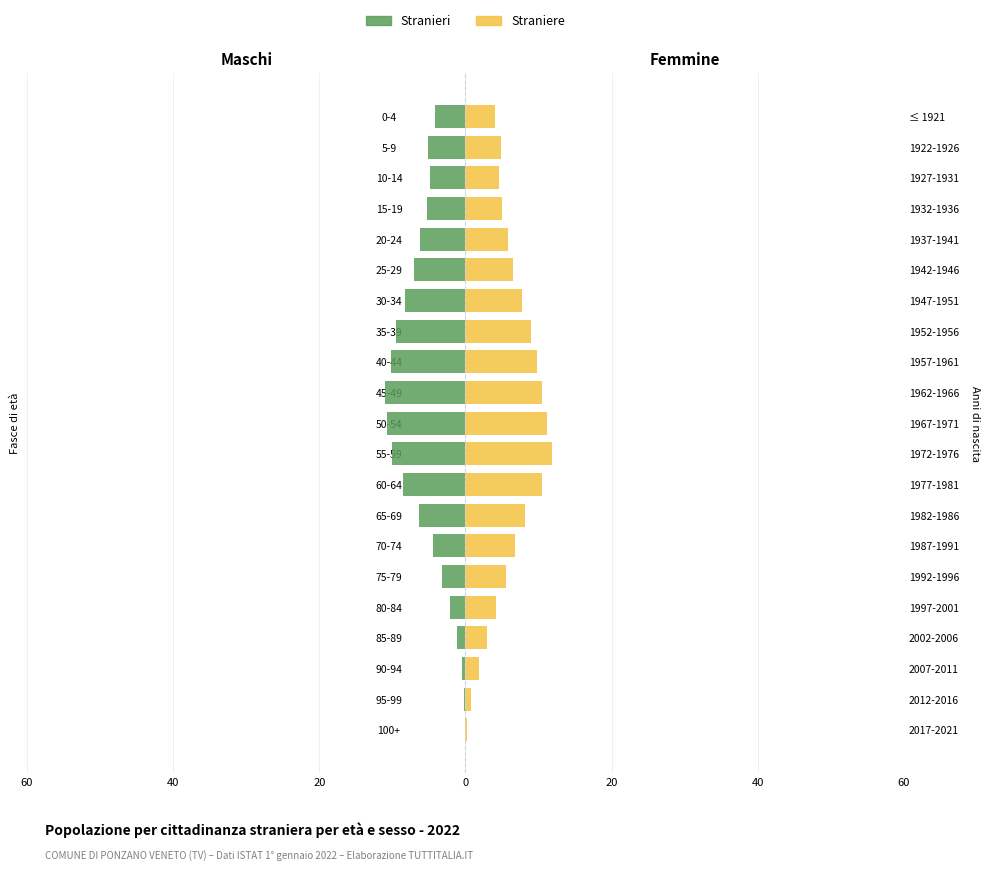

True or false: Straniere has a value of 0.3 at 100+.

False